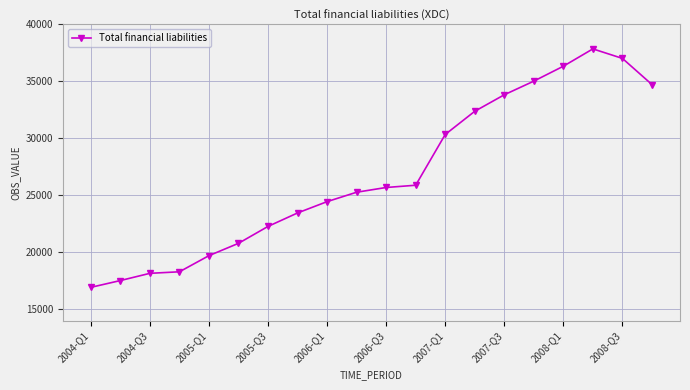

What is the value of the 3rd point from the left?

18164.2